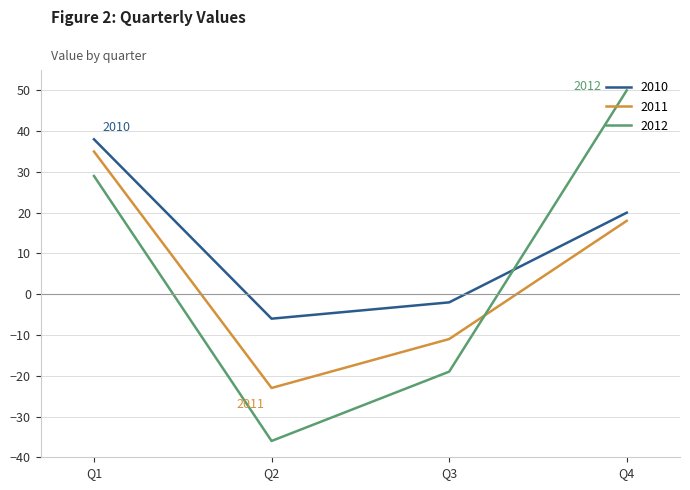

What is the difference between the maximum and second lowest values in the 2010 series?

40